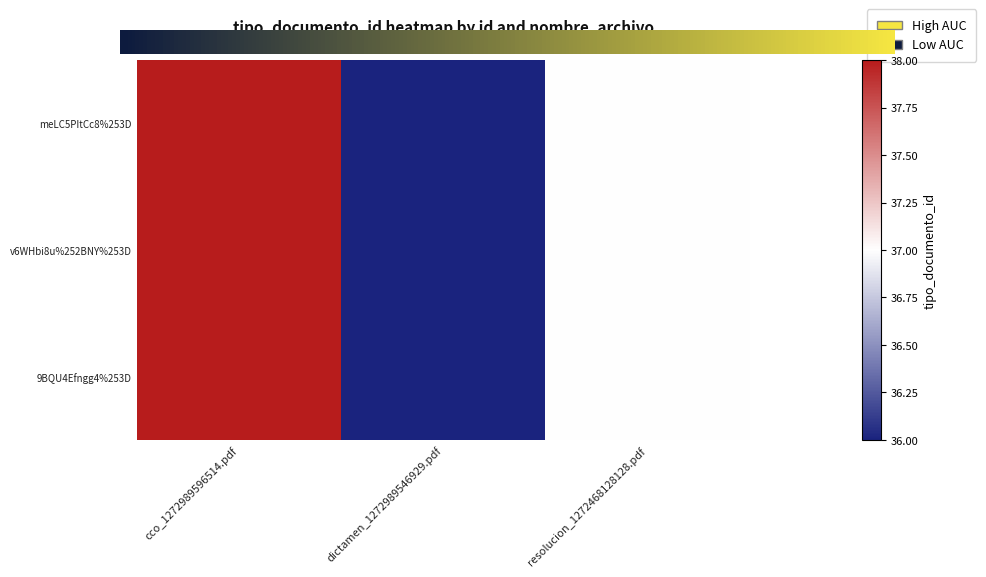

The value of 9BQU4Efngg4%253D at cco_1272989596514.pdf is 60. True or false?

False